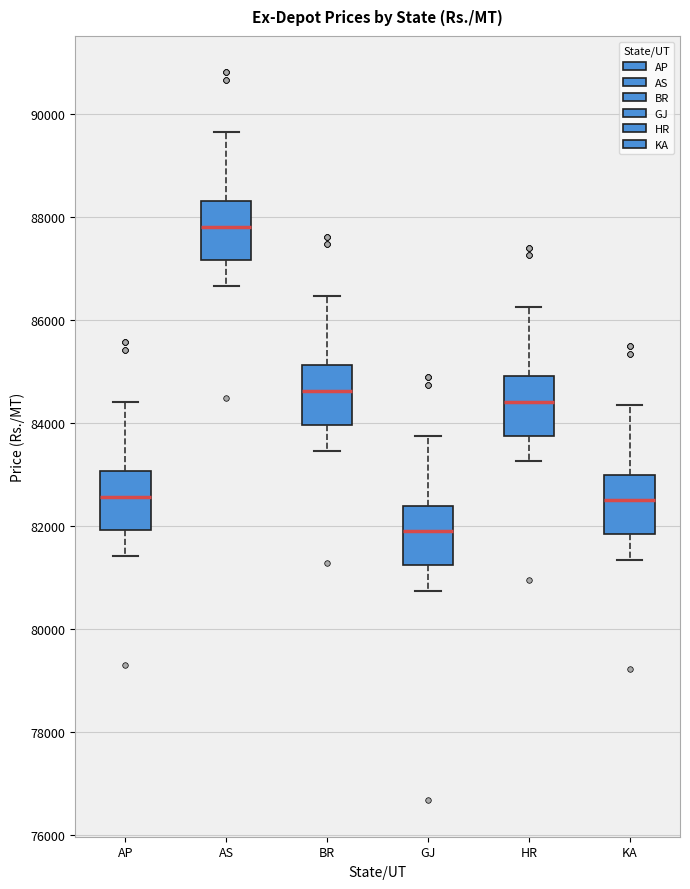

Reading left to right, transcribe this box plot: for each box, give where its median line is, the range the box spans, and where its two whiskers end, as read against the y-axis. The values are not printed on the chart, so give them approximately, as read against the axis.

AP: median 82600, box 82000 to 83000, whiskers 81400 to 84400
AS: median 87800, box 87200 to 88400, whiskers 86600 to 89600
BR: median 84600, box 84000 to 85200, whiskers 83400 to 86400
GJ: median 81800, box 81200 to 82400, whiskers 80800 to 83800
HR: median 84400, box 83800 to 85000, whiskers 83200 to 86200
KA: median 82400, box 81800 to 83000, whiskers 81400 to 84400